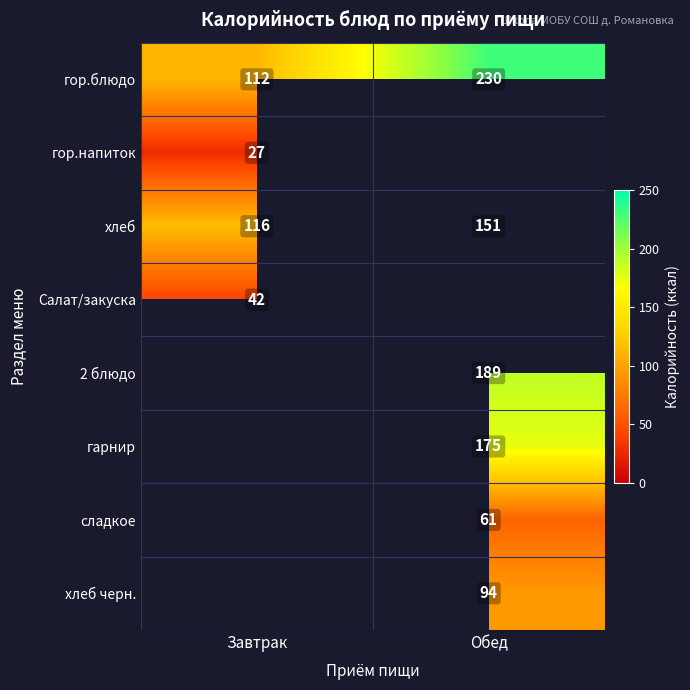

At which category does the chart reach its minimum across all series?

Завтрак